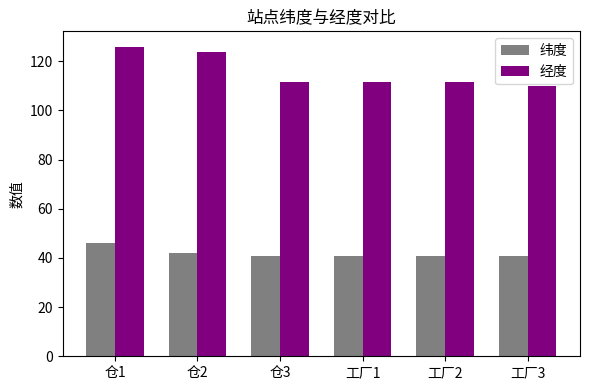

At how many categories does at least one series exceed 60?

6